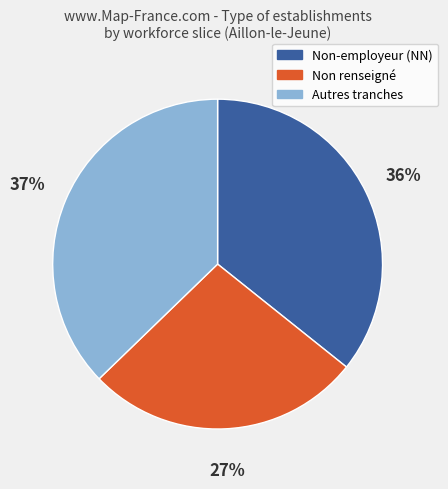

To the nearest percent, what is the average slice percentage?

33%